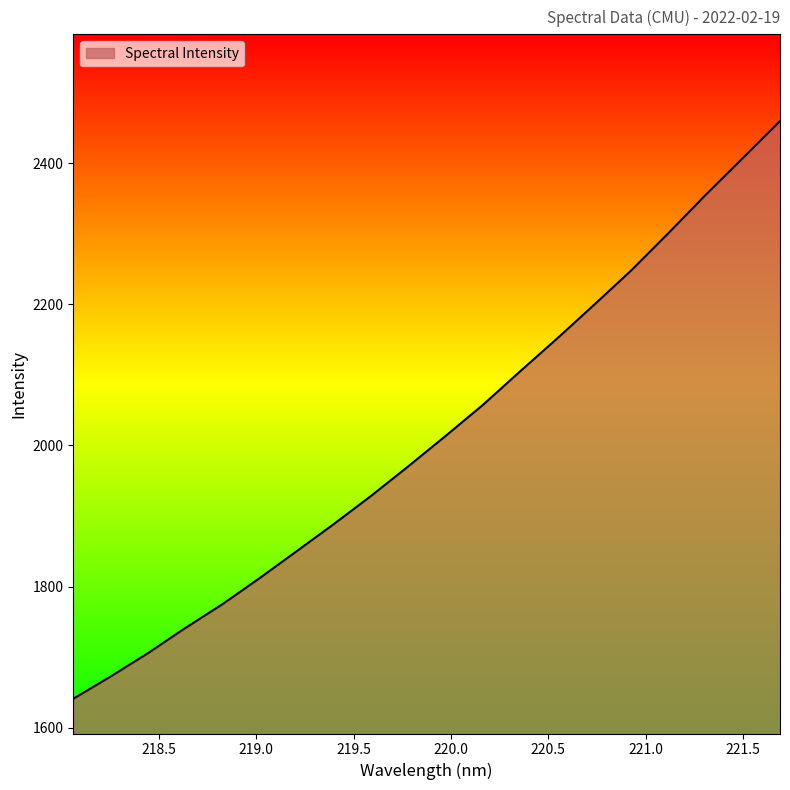

What is the minimum value shown in the chart?

1641.3